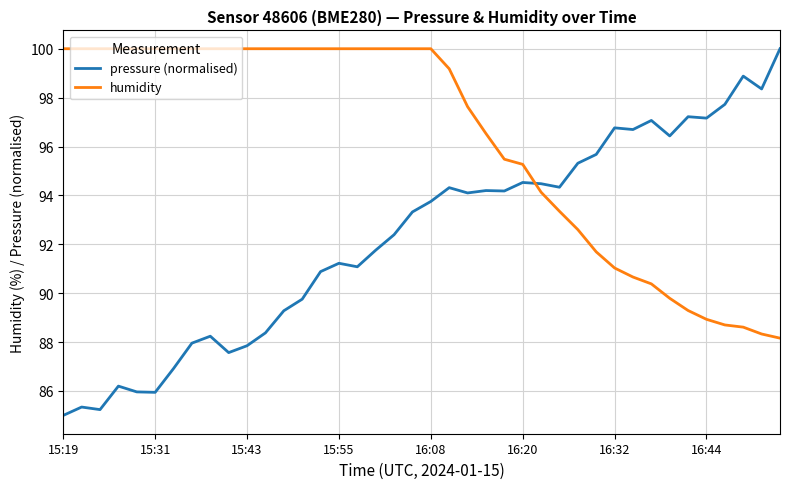

How many times do pressure (normalised) and humidity cross each other?

1